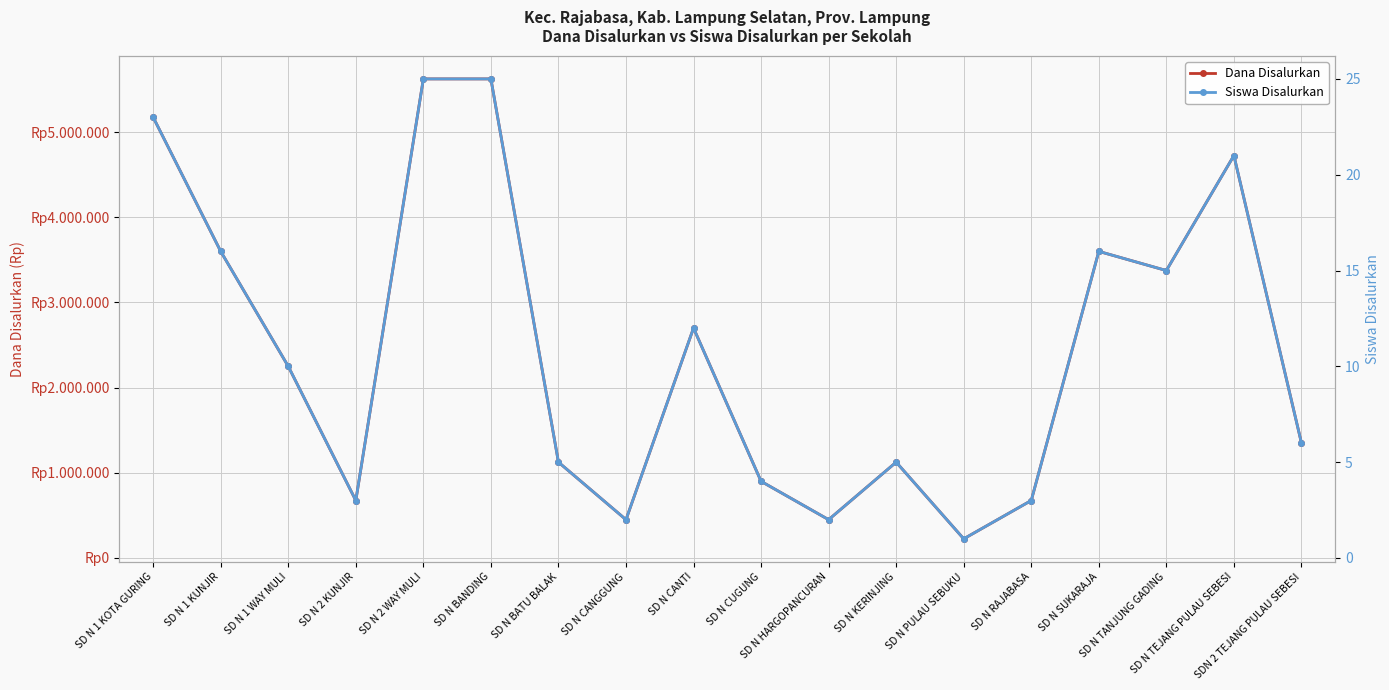

Where is the first local minimum for Siswa Disalurkan?

SD N 2 KUNJIR